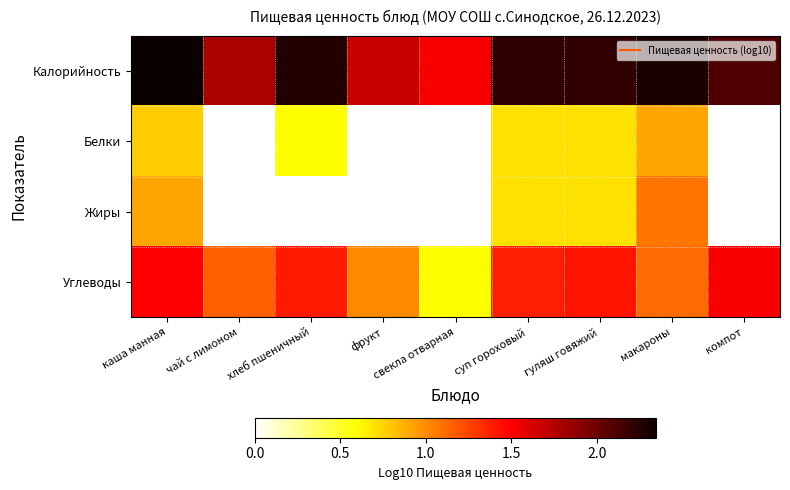

How many series are shown in this chart?

4